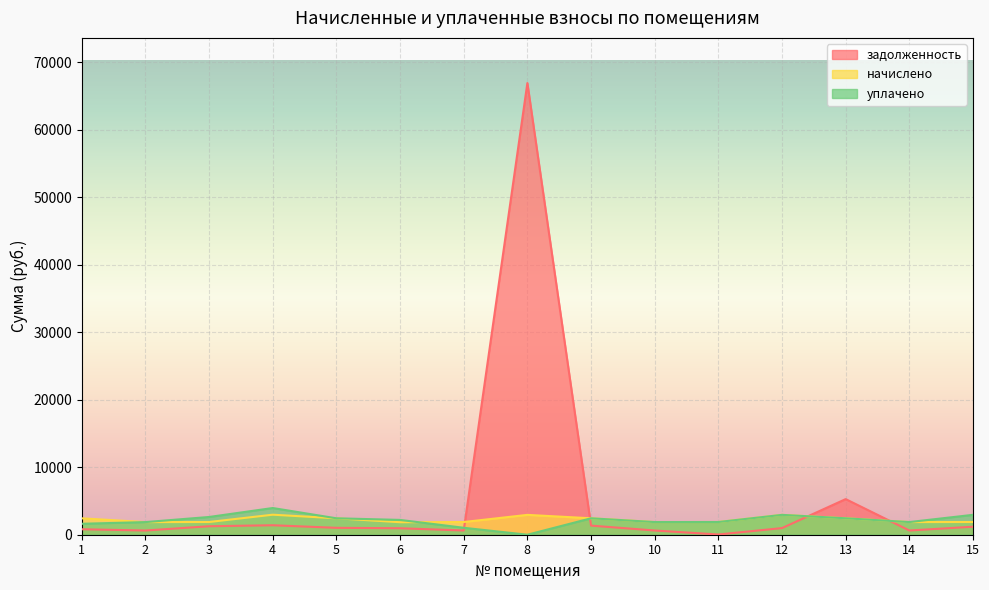

Count the number of data series in this chart.

3